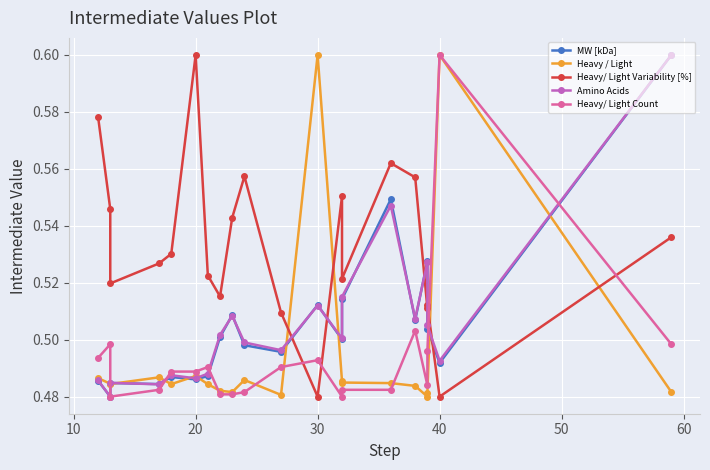

How many times do MW [kDa] and Heavy / Light cross each other?

9